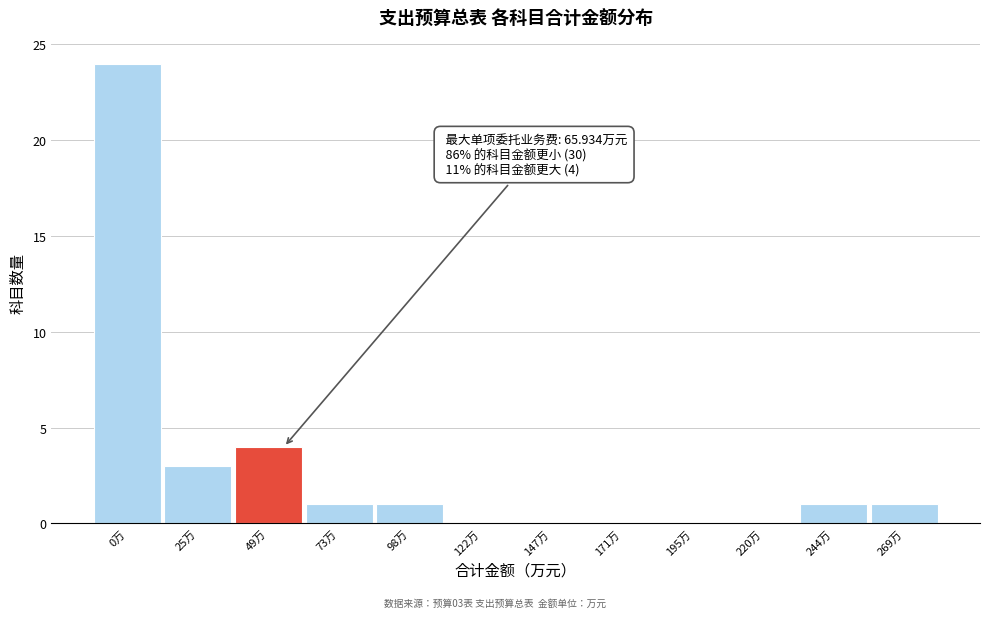

Reading right to left, extract all data points from this chart.

269万=1	244万=1	220万=0	195万=0	171万=0	147万=0	122万=0	98万=1	73万=1	49万=4	25万=3	0万=24